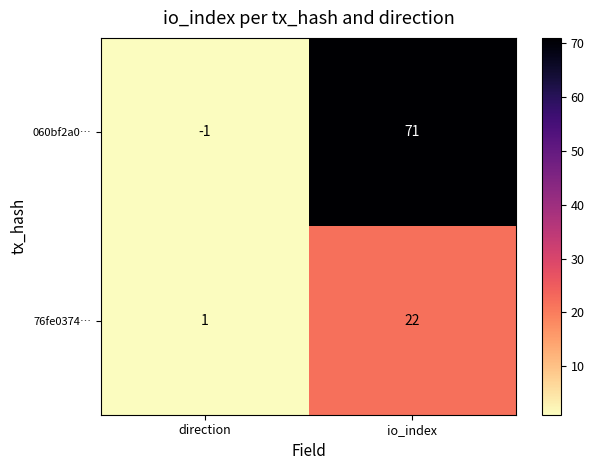

Count the number of data series in this chart.

2